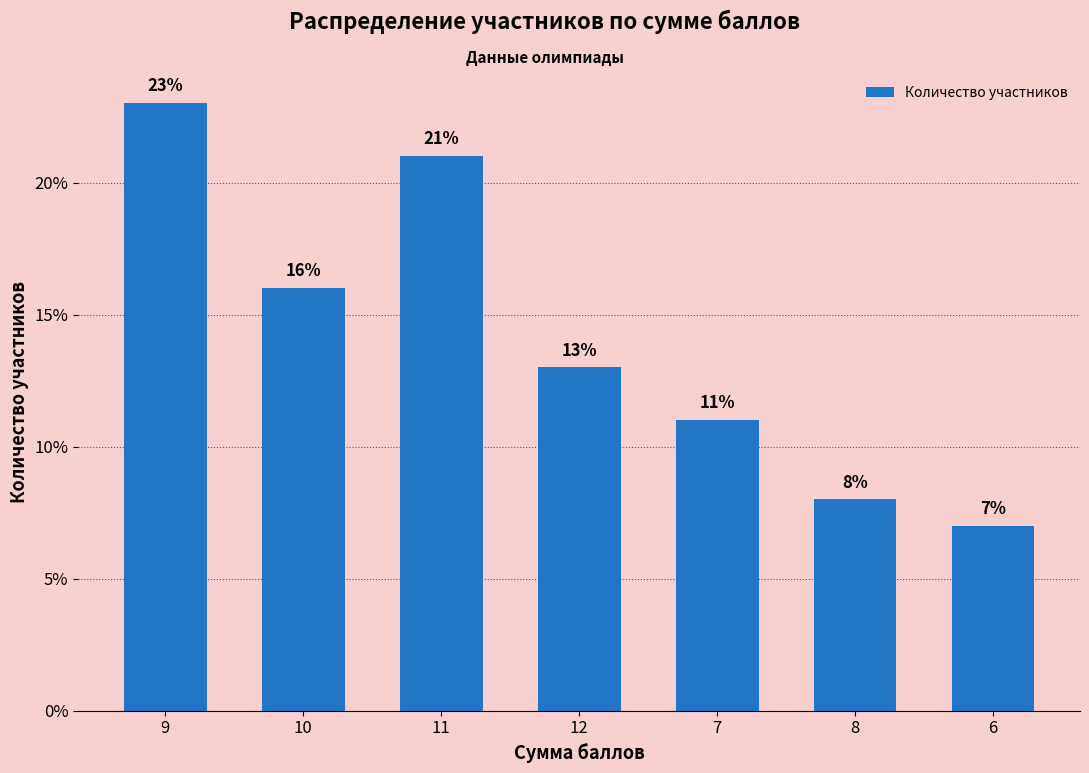

Where does the data first go above 13?

9